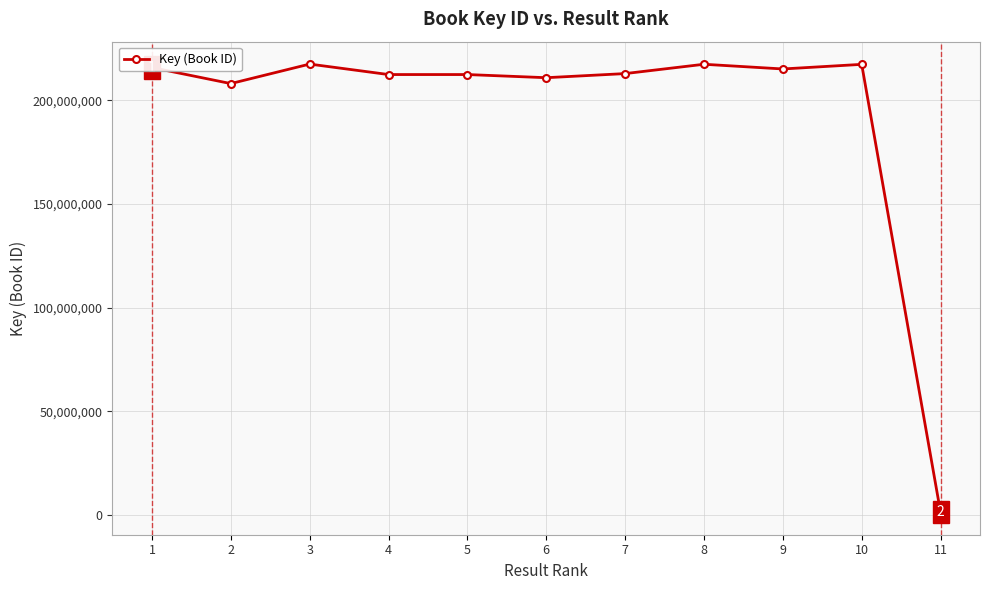

The chart shows a value of 212956395 at 7. True or false?

True